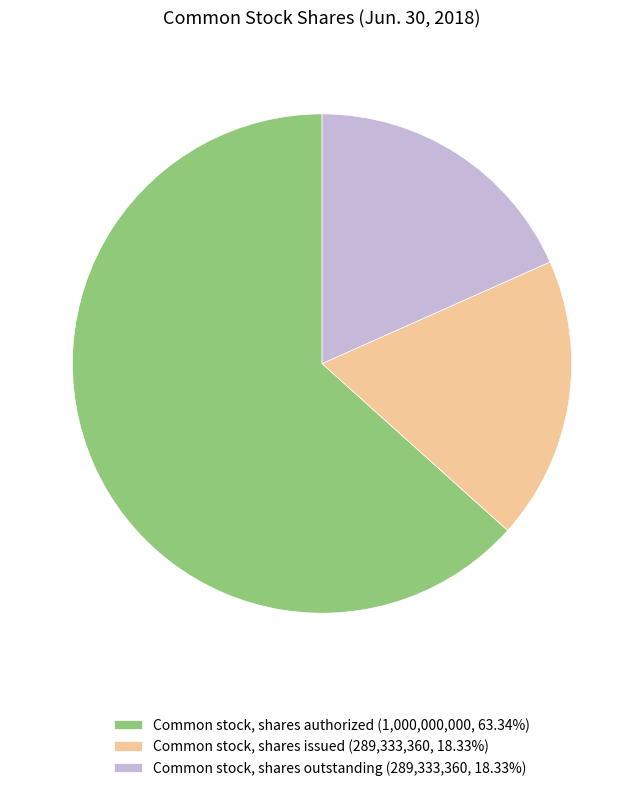

Approximately how many times larger is the value at Common stock, shares authorized (1,000,000,000, 63.34%) compared to Common stock, shares outstanding (289,333,360, 18.33%)?

3.5